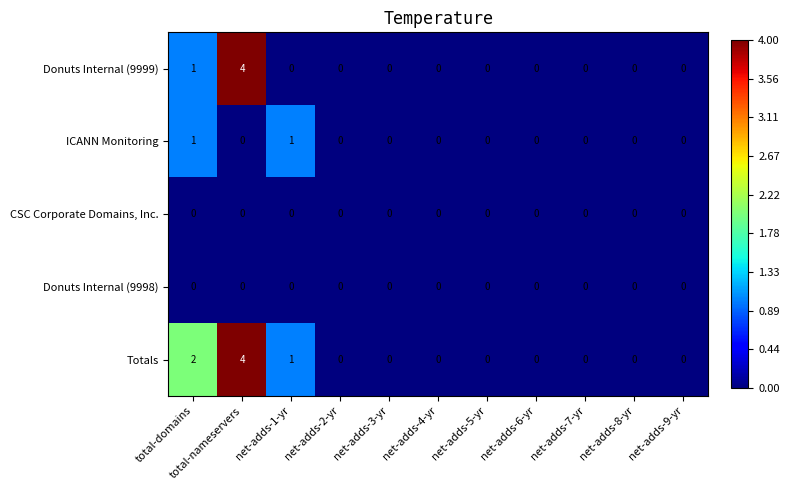

The value of ICANN Monitoring at net-adds-4-yr is 1. True or false?

False